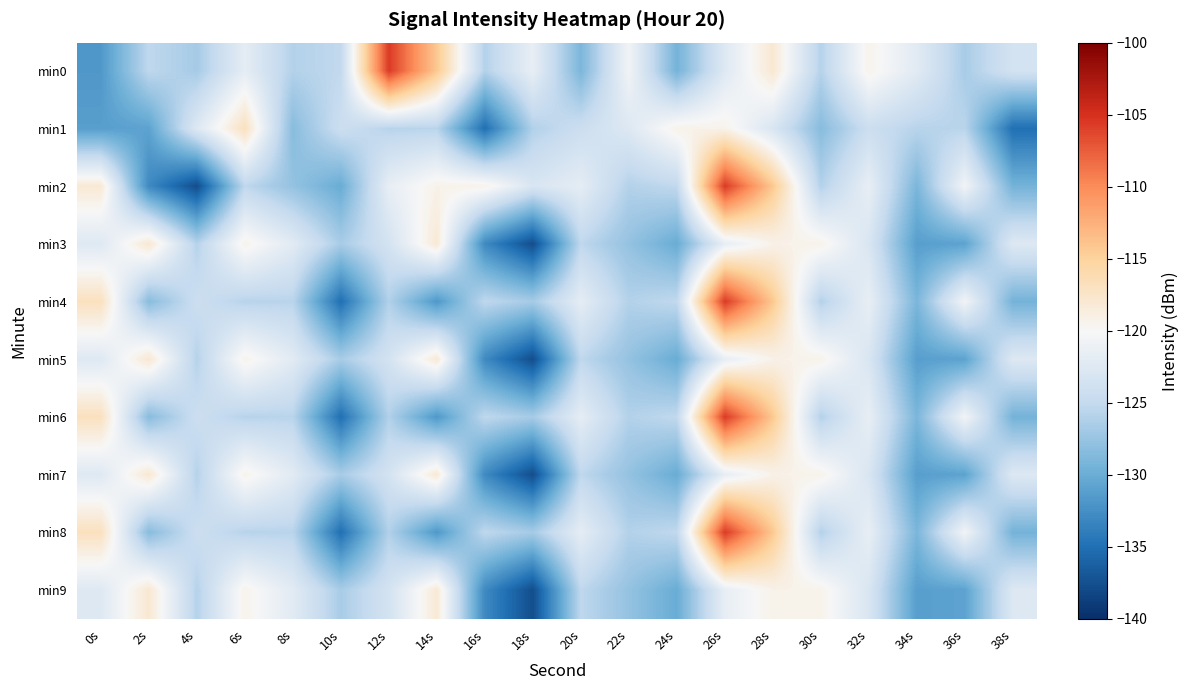

The min7 series shows -125.9 at 4s. True or false?

True